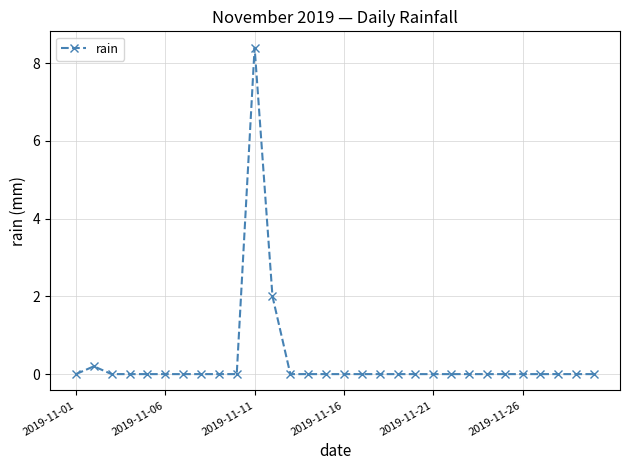

Count the number of categories in the chart.

30